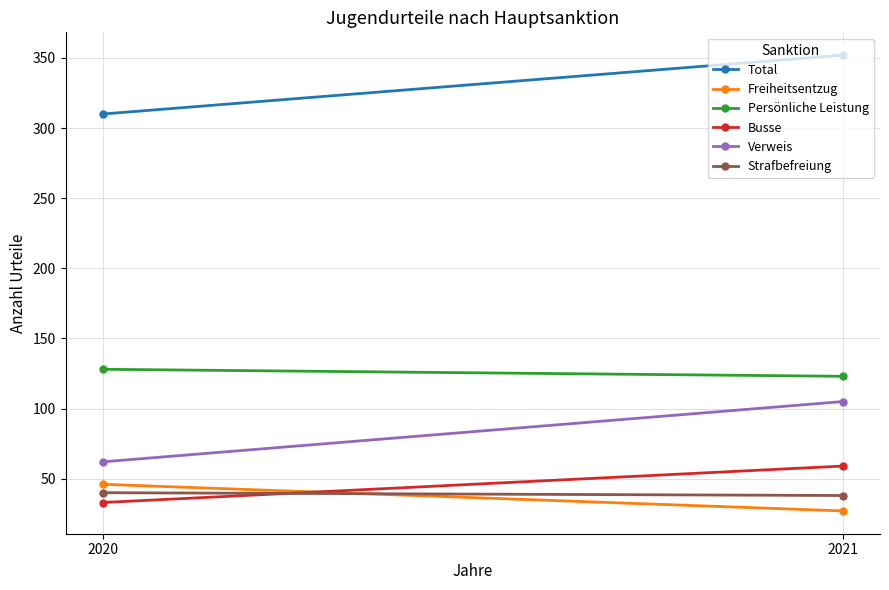

Reading left to right, transcribe all the data shown in this chart.

Total: 2020=310	2021=352
Freiheitsentzug: 2020=46	2021=27
Persönliche Leistung: 2020=128	2021=123
Busse: 2020=33	2021=59
Verweis: 2020=62	2021=105
Strafbefreiung: 2020=40	2021=38